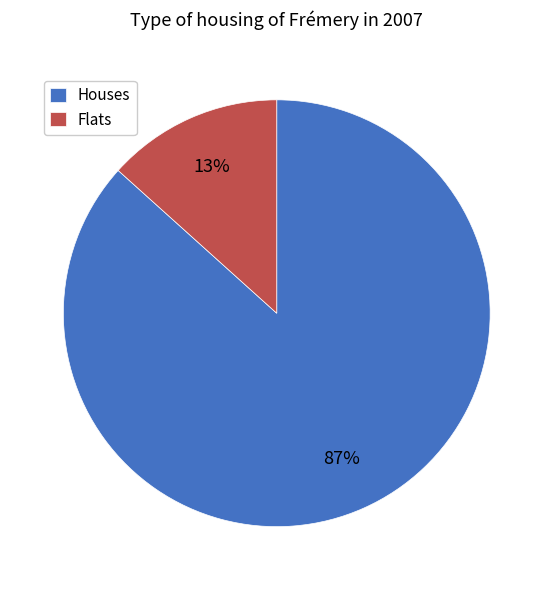

What percentage is the Flats slice, to the nearest percent?

13%